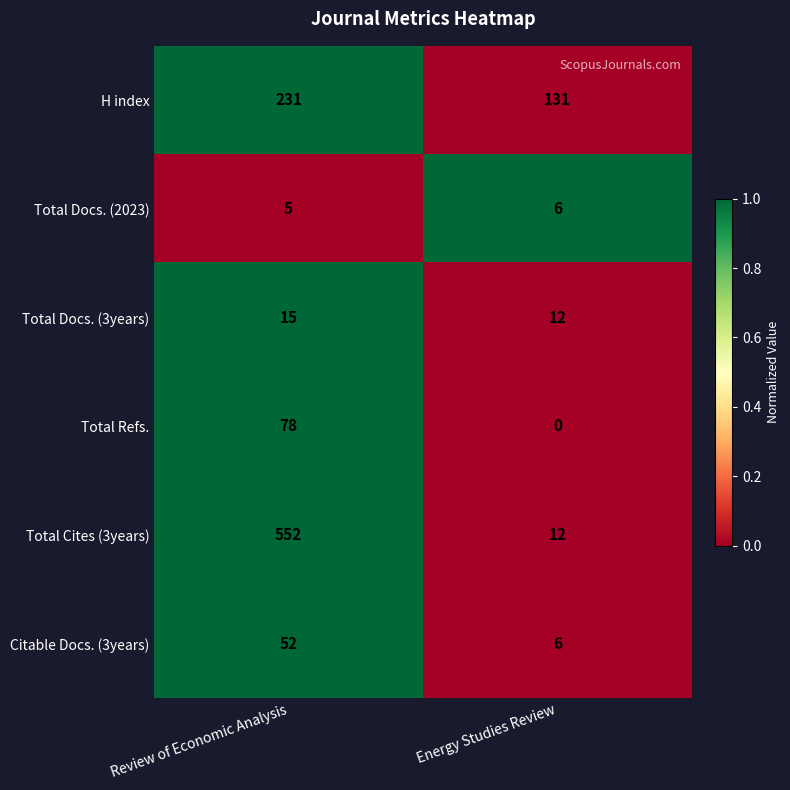

Is it true that Total Docs. (3years) equals 12 at Energy Studies Review?

True